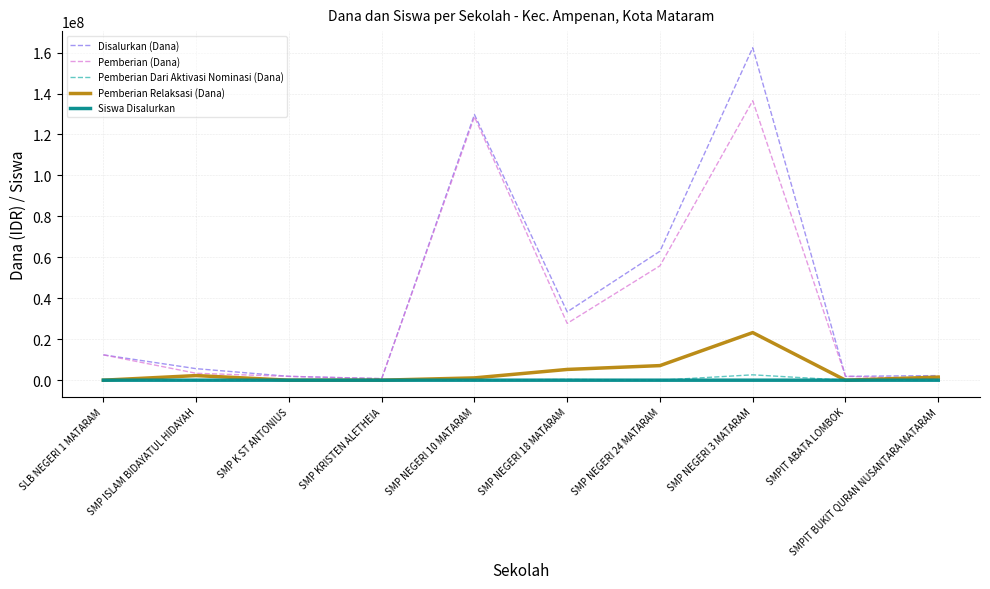

At how many categories does at least one series exceed 27076662?

4